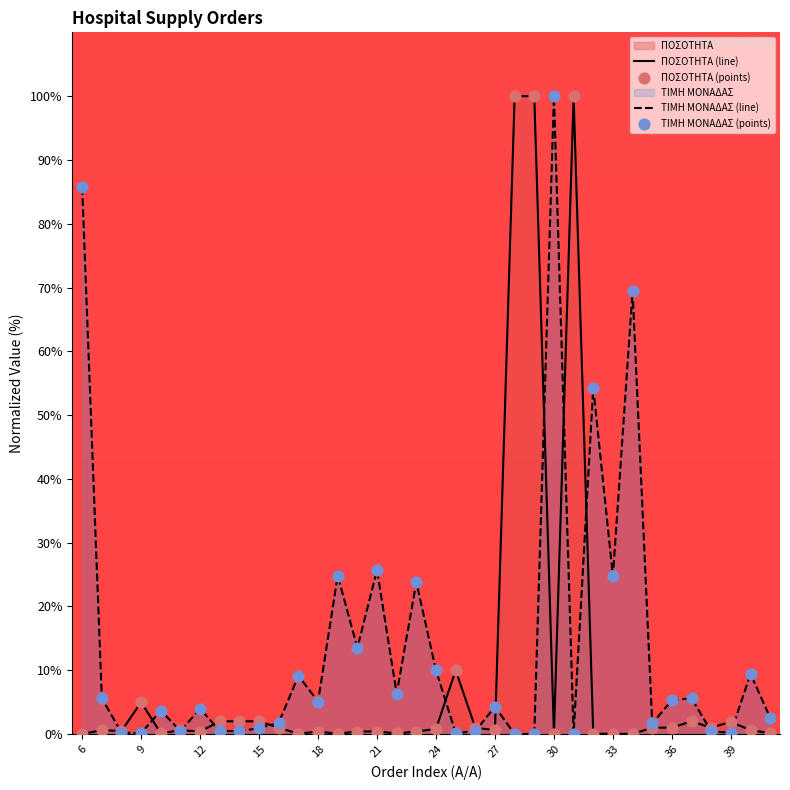

Rank the series by their average value, from lowest to highest.

ΠΟΣΟΤΗΤΑ (line), ΤΙΜΗ ΜΟΝΑΔΑΣ (line)